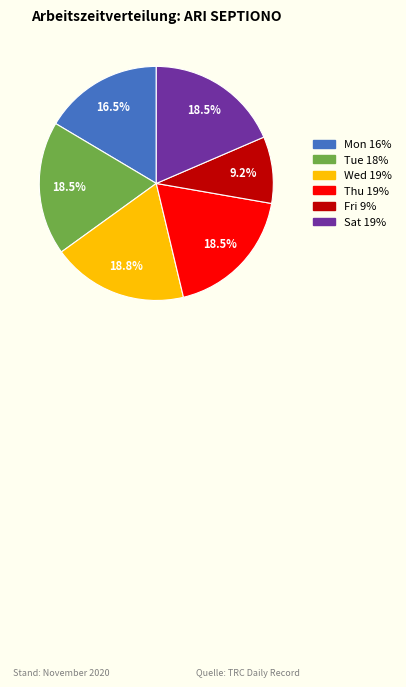

Is there a majority slice in this chart?

No